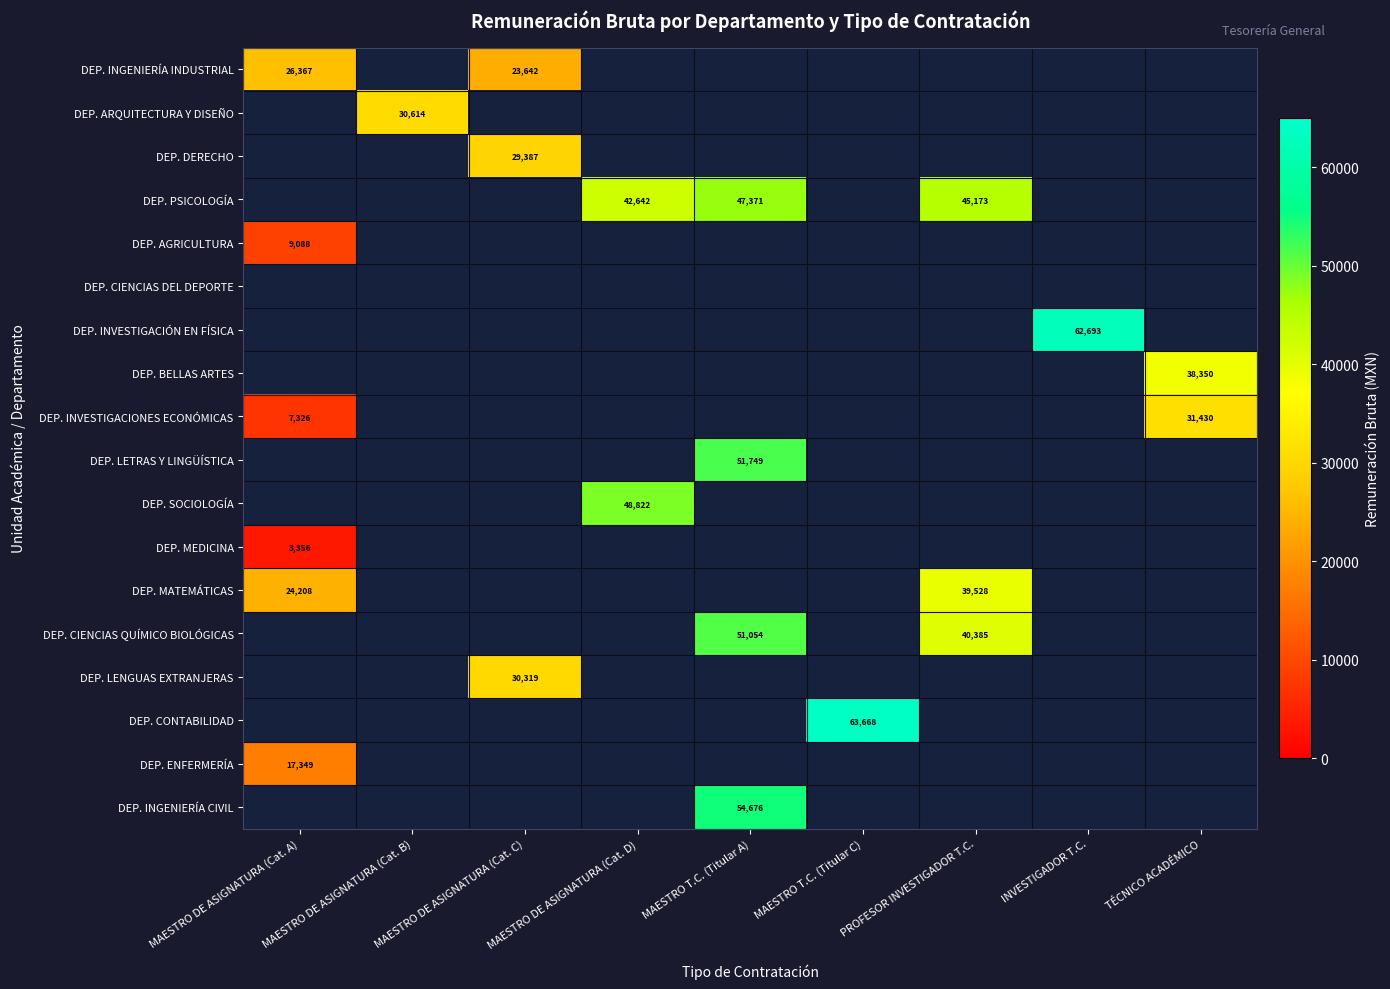

Is it true that DEP. MATEMÁTICAS equals 9087 at MAESTRO DE ASIGNATURA (Cat. A)?

False